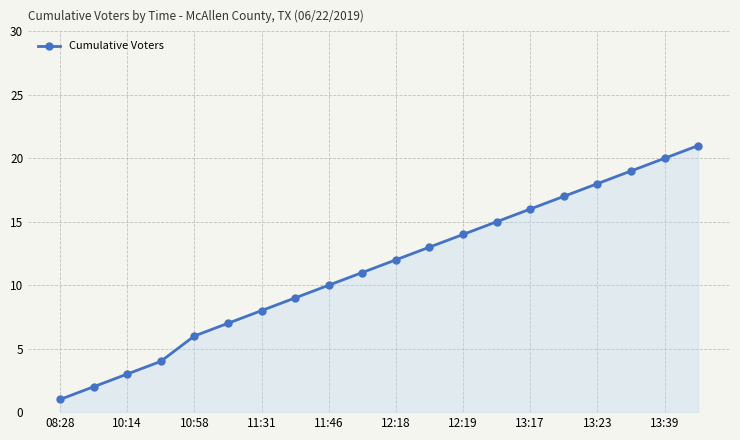

True or false: there are more than 0 points higher than both neighbors.

False